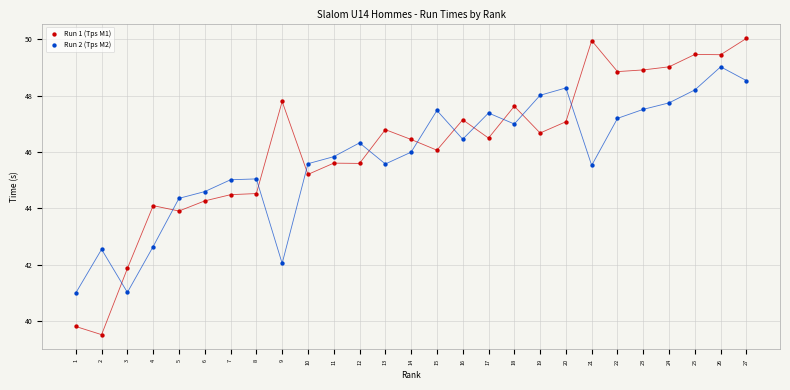

Which series reaches the maximum Y coordinate?

Run 1 (Tps M1)